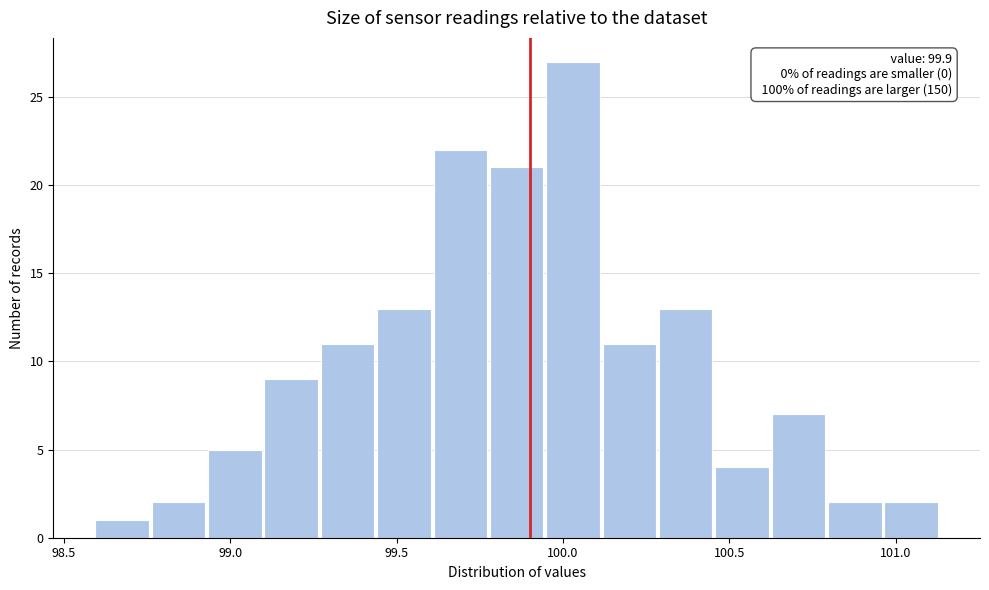

Around what value on the x-axis is the tallest bar? Give the approximate position of its centre, as read against the axis.

100.05